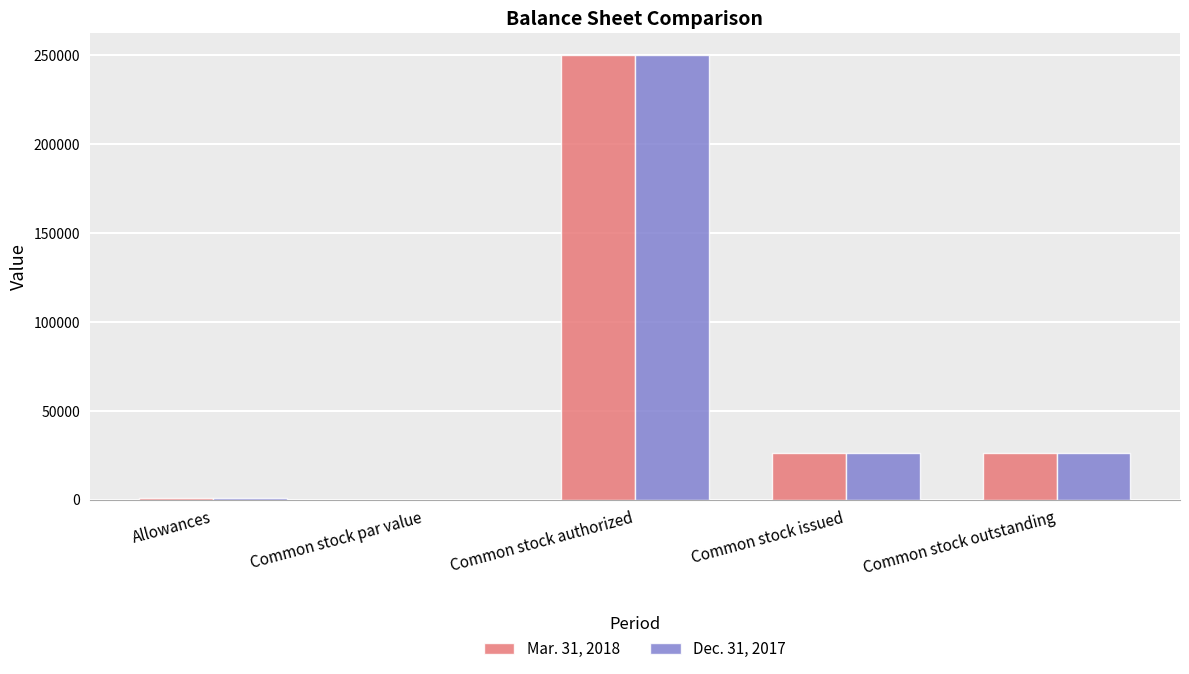

What value does the Dec. 31, 2017 series have at Allowances, to the nearest 50?

1050